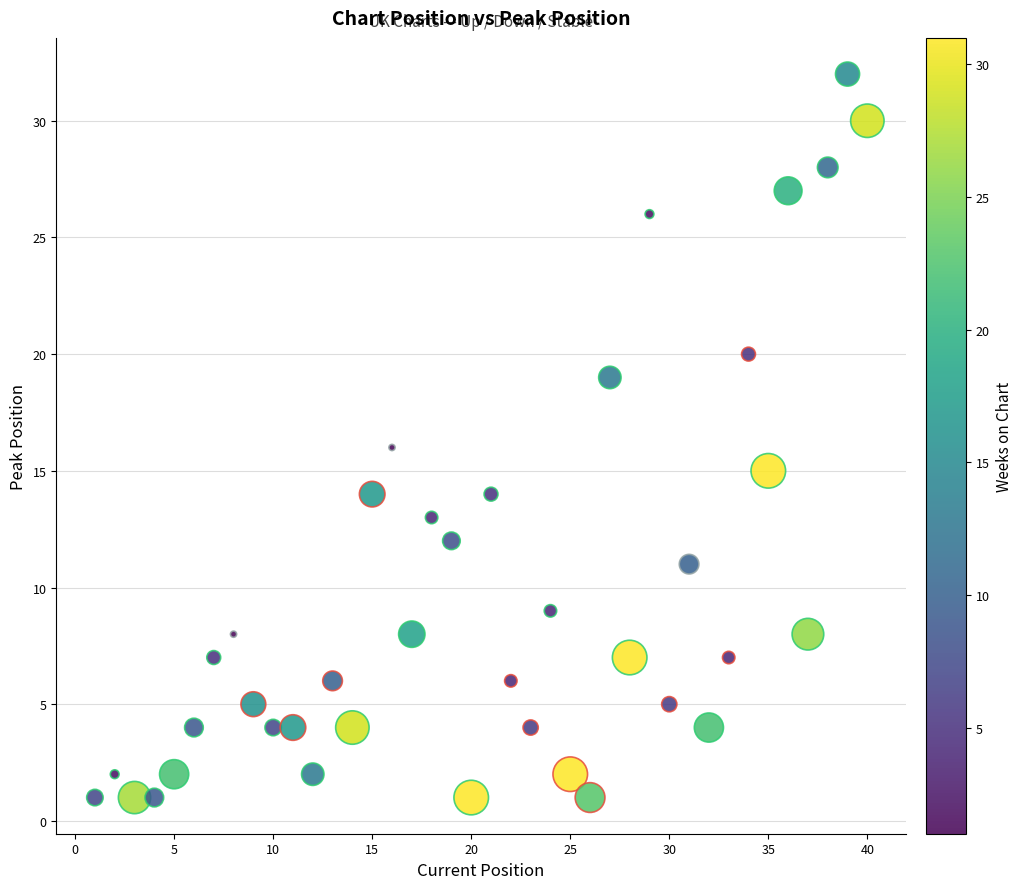

What is the range of X values (max minus min)?

39